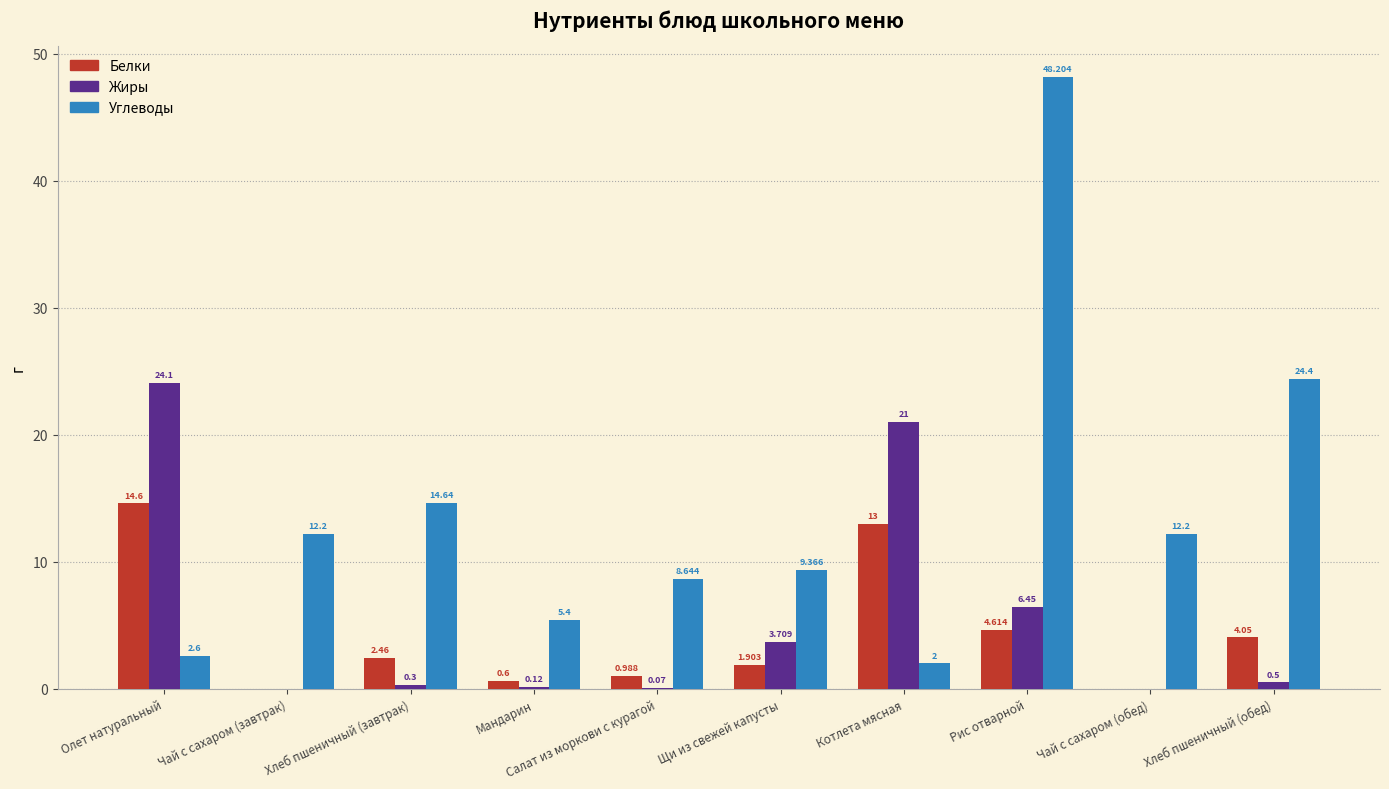

At which category is the sum across all series the highest?

Рис отварной